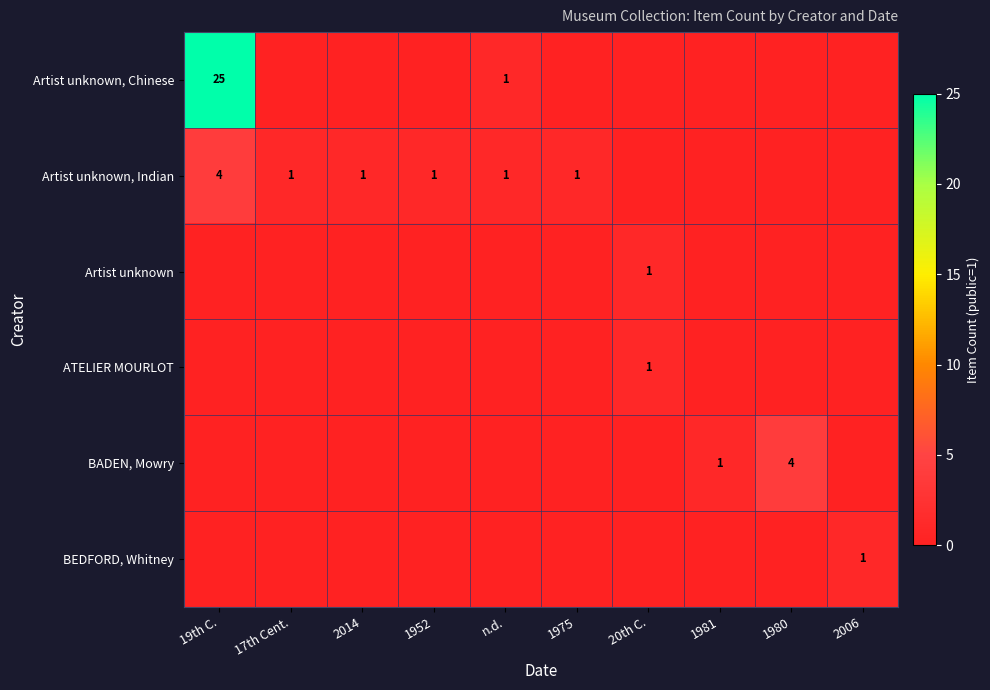

At which label is BADEN, Mowry closest to 2?

1981